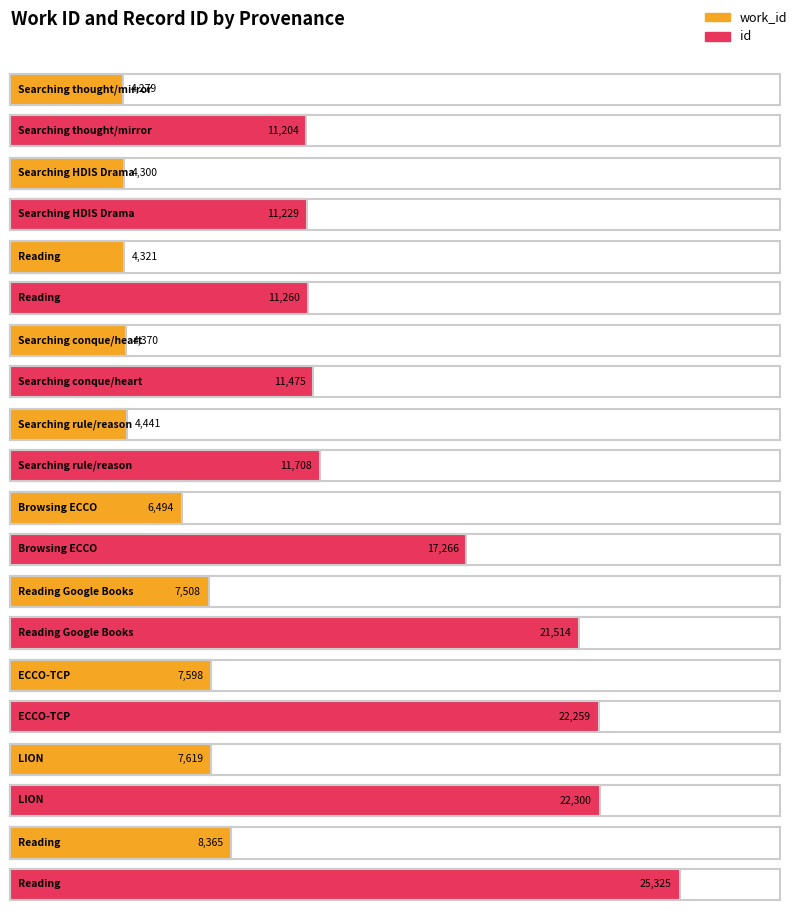

Reading right to left, extract all data points from this chart.

work_id: 8365	7619	7598	7508	6494	4441	4370	4321	4300	4279
id: 25325	22300	22259	21514	17266	11708	11475	11260	11229	11204